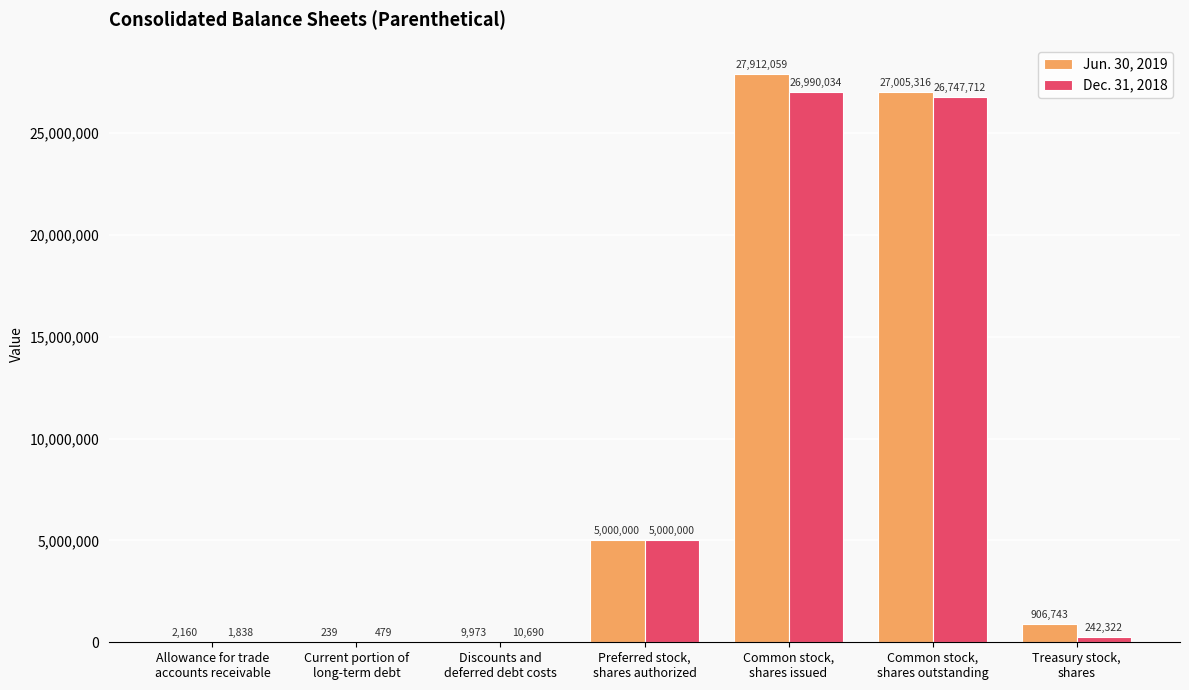

Reading right to left, what are all the values shown in this chart?

Jun. 30, 2019: Treasury stock,
shares=906743	Common stock,
shares outstanding=27005316	Common stock,
shares issued=27912059	Preferred stock,
shares authorized=5000000	Discounts and
deferred debt costs=9973	Current portion of
long-term debt=239	Allowance for trade
accounts receivable=2160
Dec. 31, 2018: Treasury stock,
shares=242322	Common stock,
shares outstanding=26747712	Common stock,
shares issued=26990034	Preferred stock,
shares authorized=5000000	Discounts and
deferred debt costs=10690	Current portion of
long-term debt=479	Allowance for trade
accounts receivable=1838